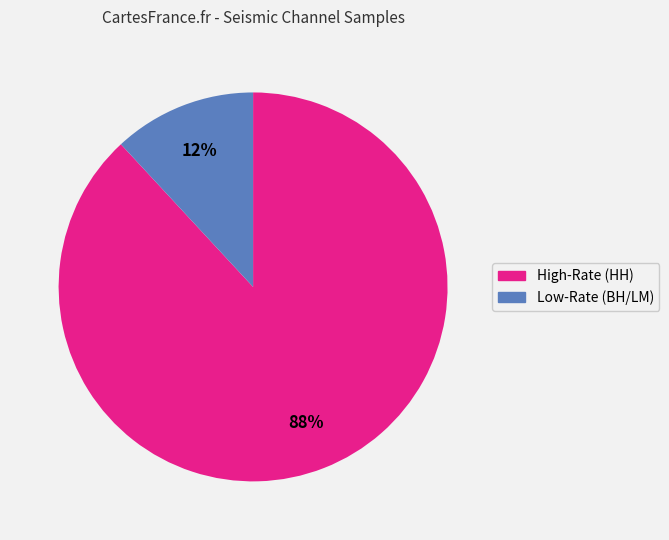

Which slice is the largest?

High-Rate (HH)